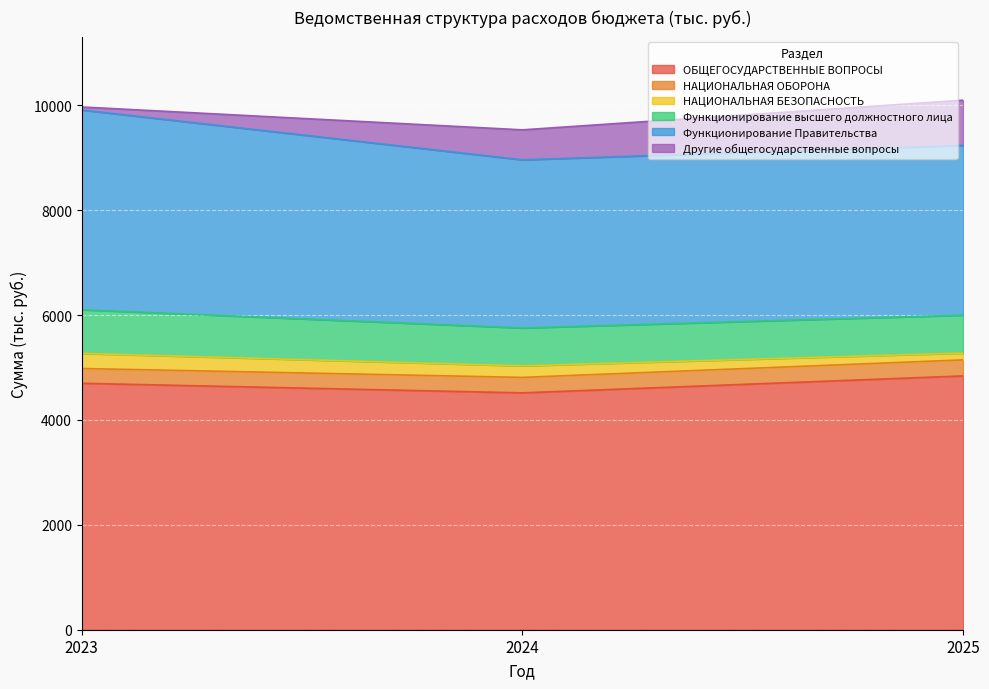

At how many categories does at least one series exceed 3495?

3